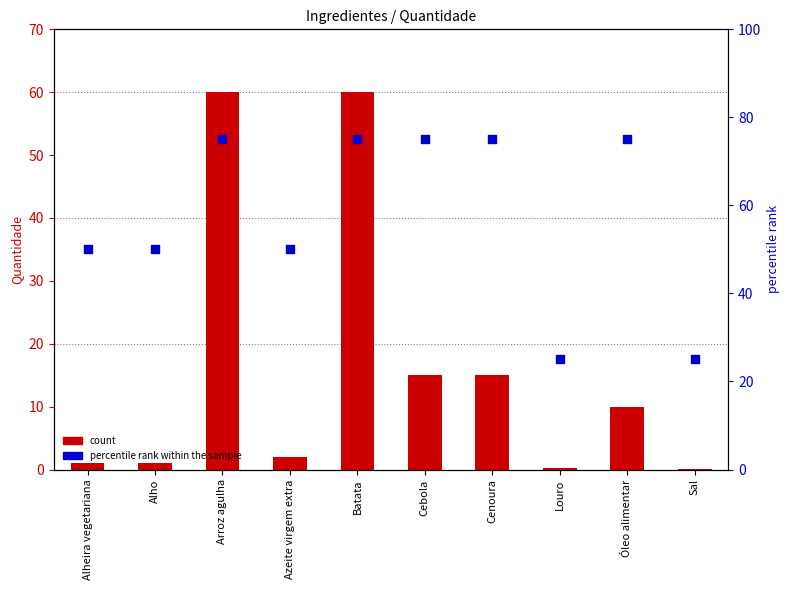

Is the value of count at Arroz agulha greater than the value of percentile rank within the sample at Arroz agulha?

No